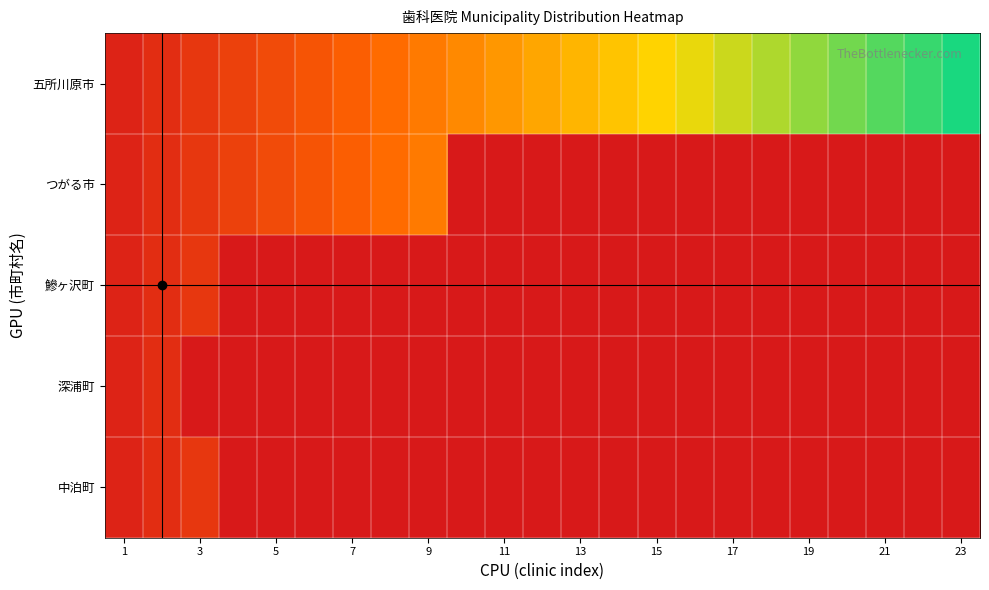

Rank the series by their maximum value, from lowest to highest.

深浦町, 鰺ヶ沢町, 中泊町, つがる市, 五所川原市